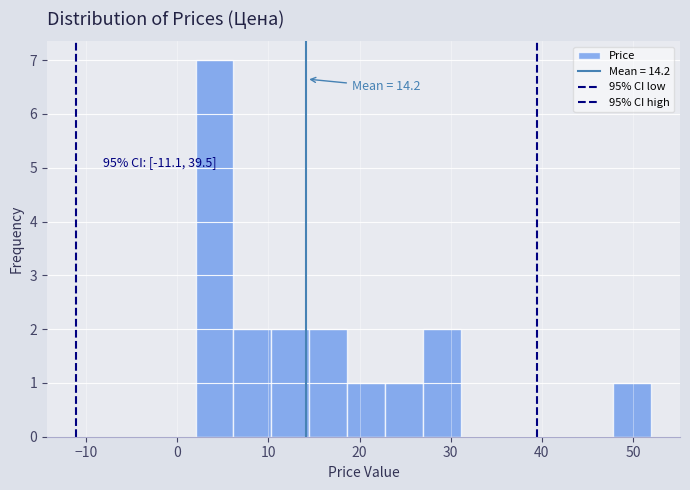

Which range on the x-axis has the tallest bar?

2 to 6